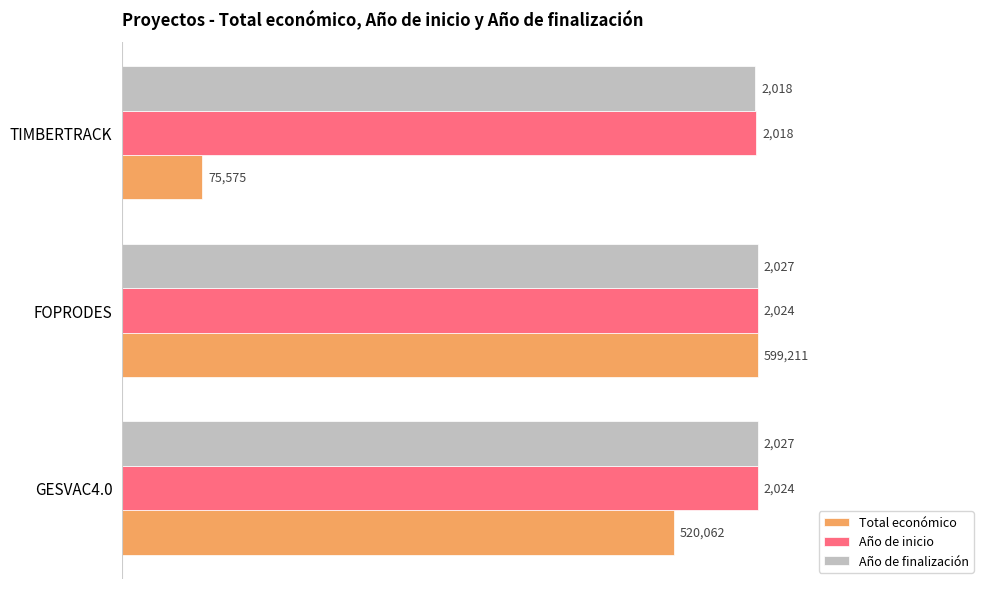

What are all the series names shown in the legend?

Total económico, Año de inicio, Año de finalización